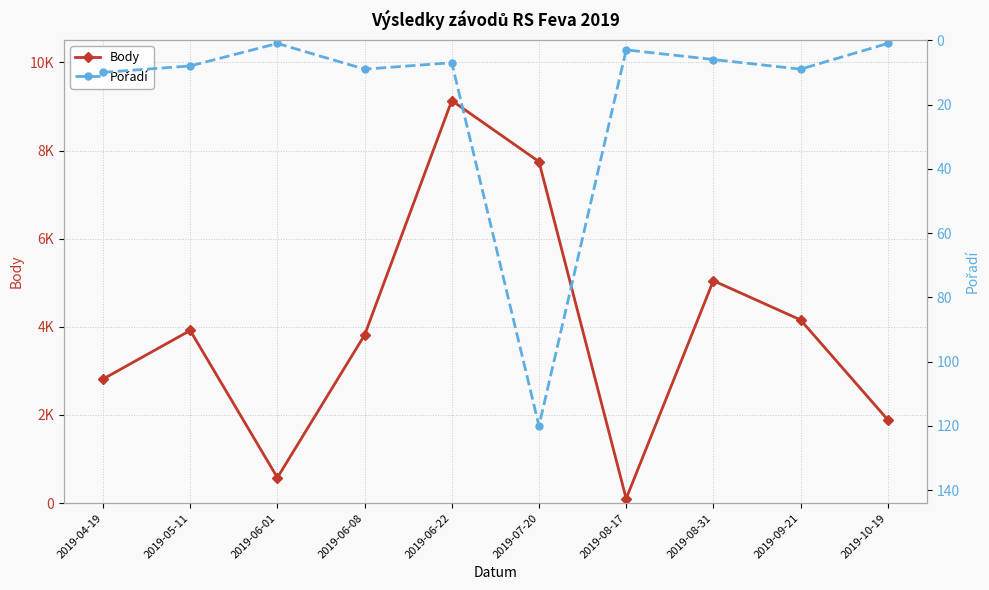

Which category has the lowest value in the Body series?

2019-08-17